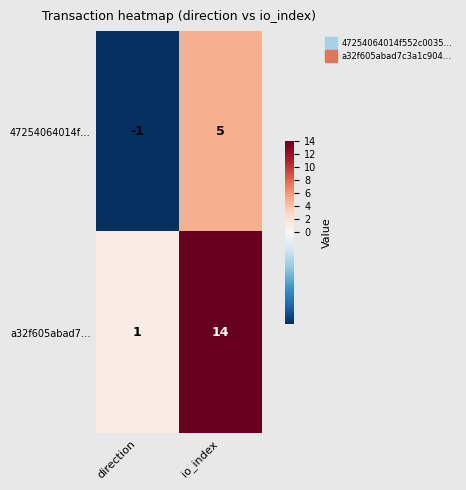

List the series in order of their peak value, lowest first.

47254064014f…, a32f605abad7…